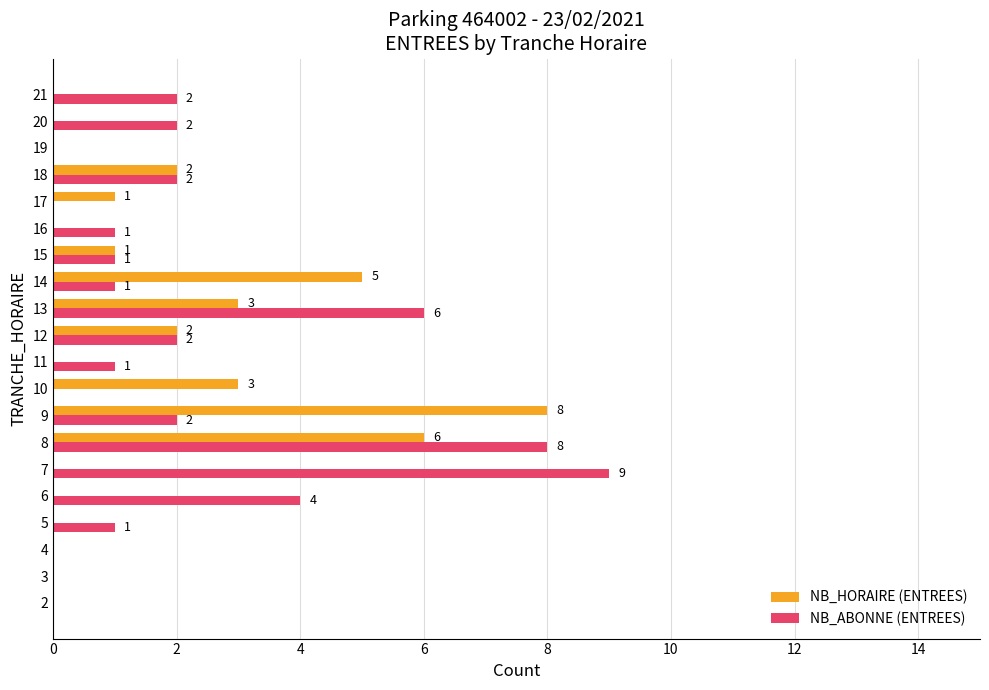

True or false: NB_ABONNE (ENTREES) has a value of 3 at 21.

False